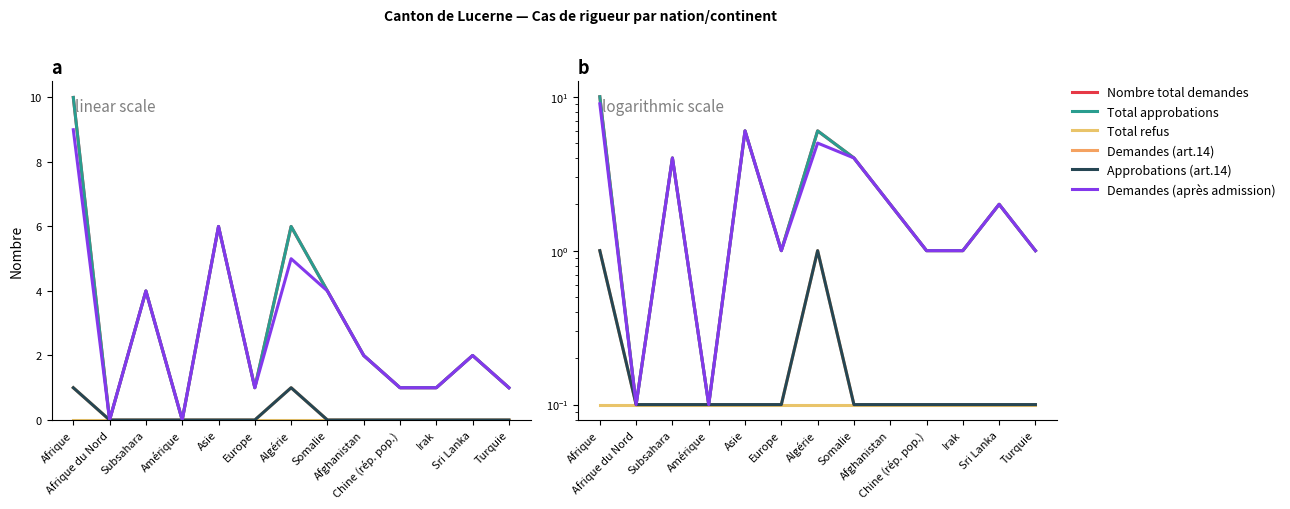

How many interior local peaks does the Demandes (après admission) series have?

4